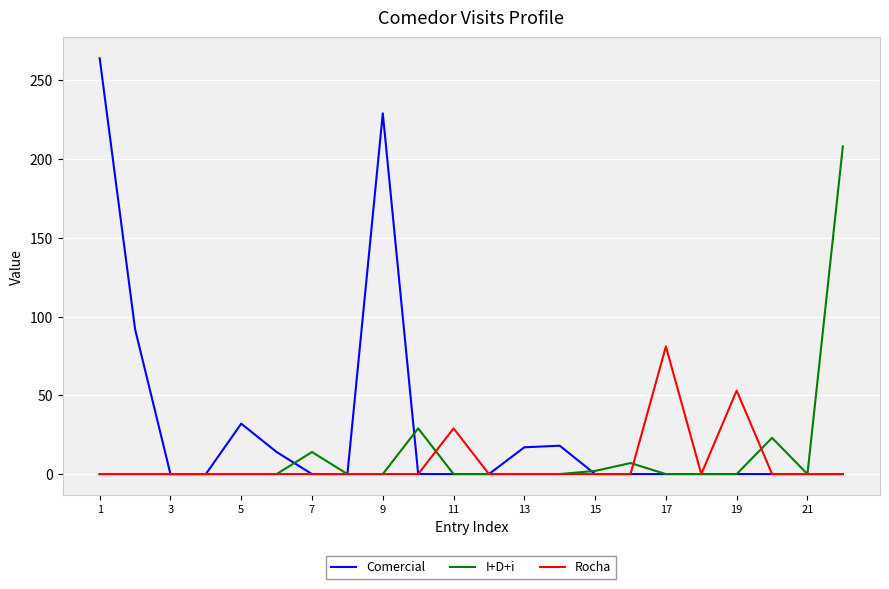

What is the highest value of the I+D+i series?

208